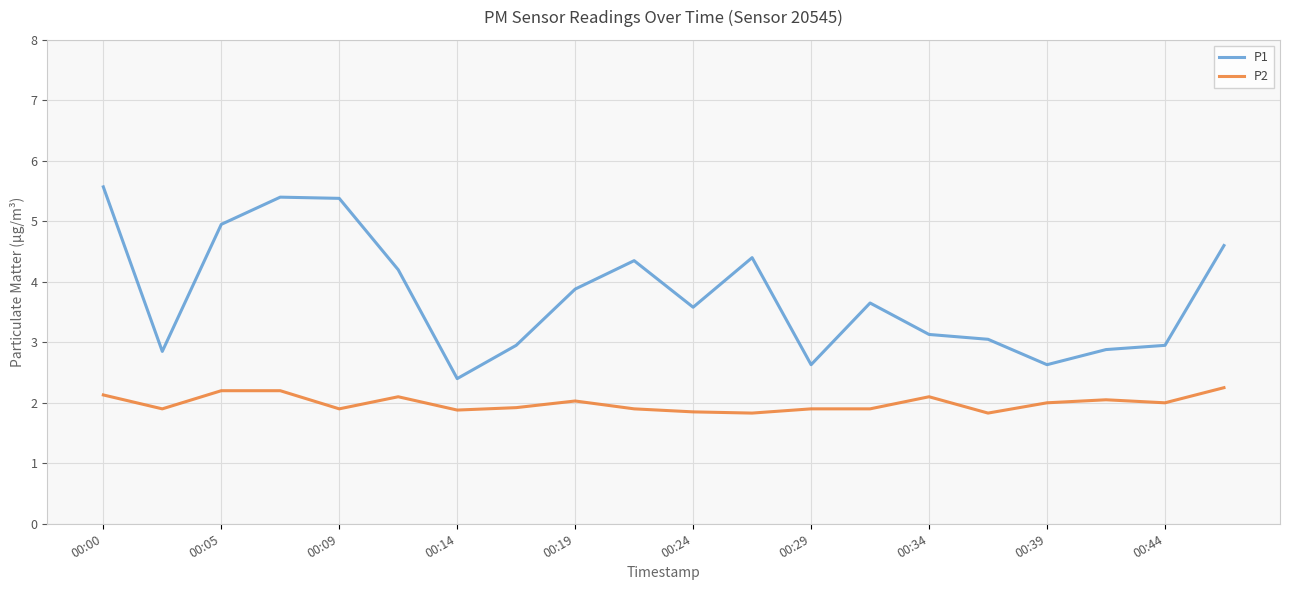

How many interior local peaks does the P1 series have?

4